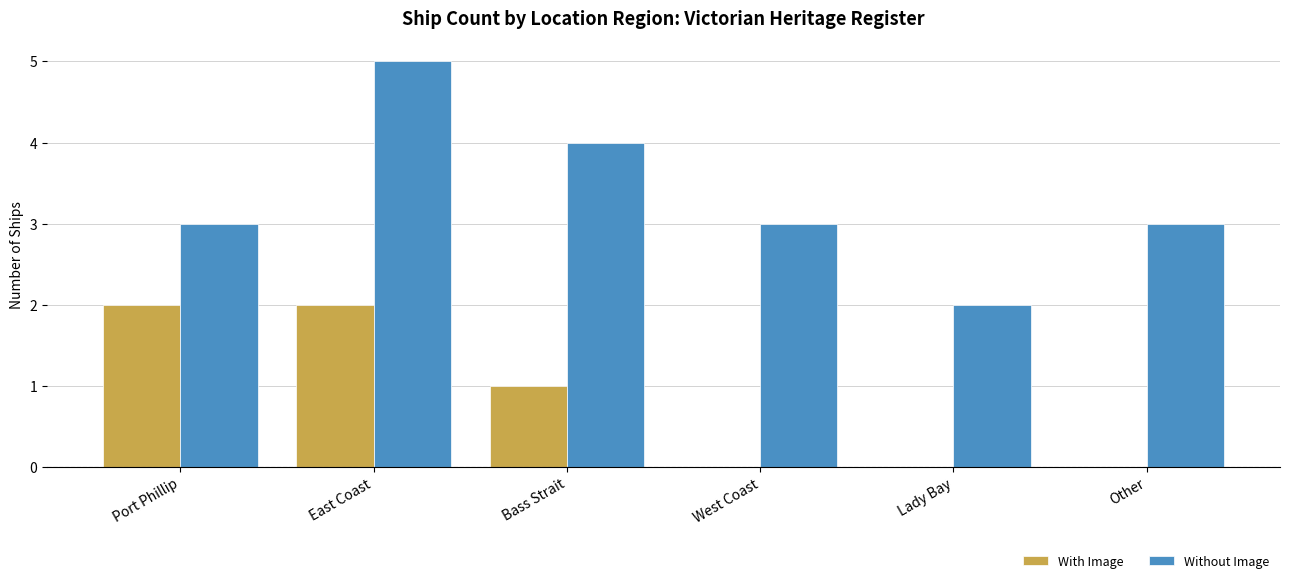

Reading left to right, list all the values displayed in this chart.

With Image: Port Phillip=2	East Coast=2	Bass Strait=1	West Coast=0	Lady Bay=0	Other=0
Without Image: Port Phillip=3	East Coast=5	Bass Strait=4	West Coast=3	Lady Bay=2	Other=3